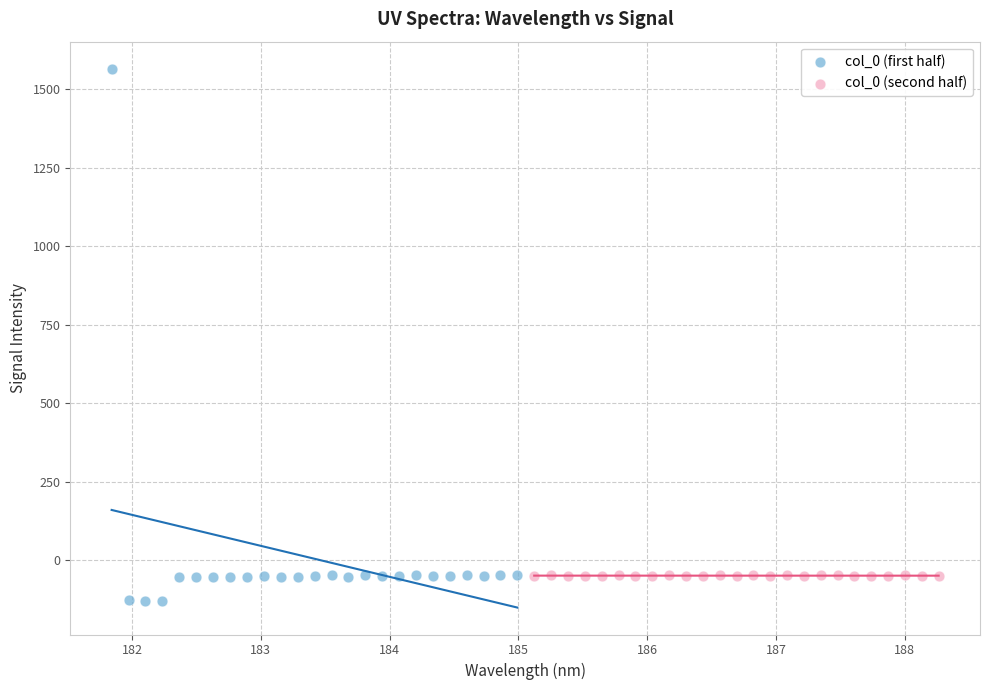

Which series contains the highest Y value?

col_0 (first half)